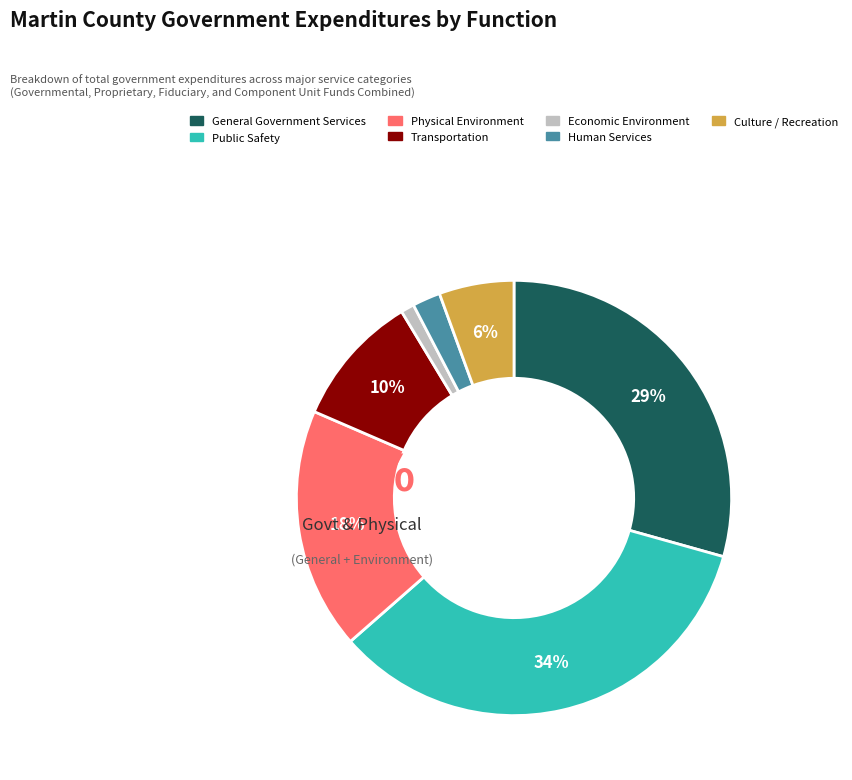

What is the change in value from Human Services to Culture / Recreation?

+13480012